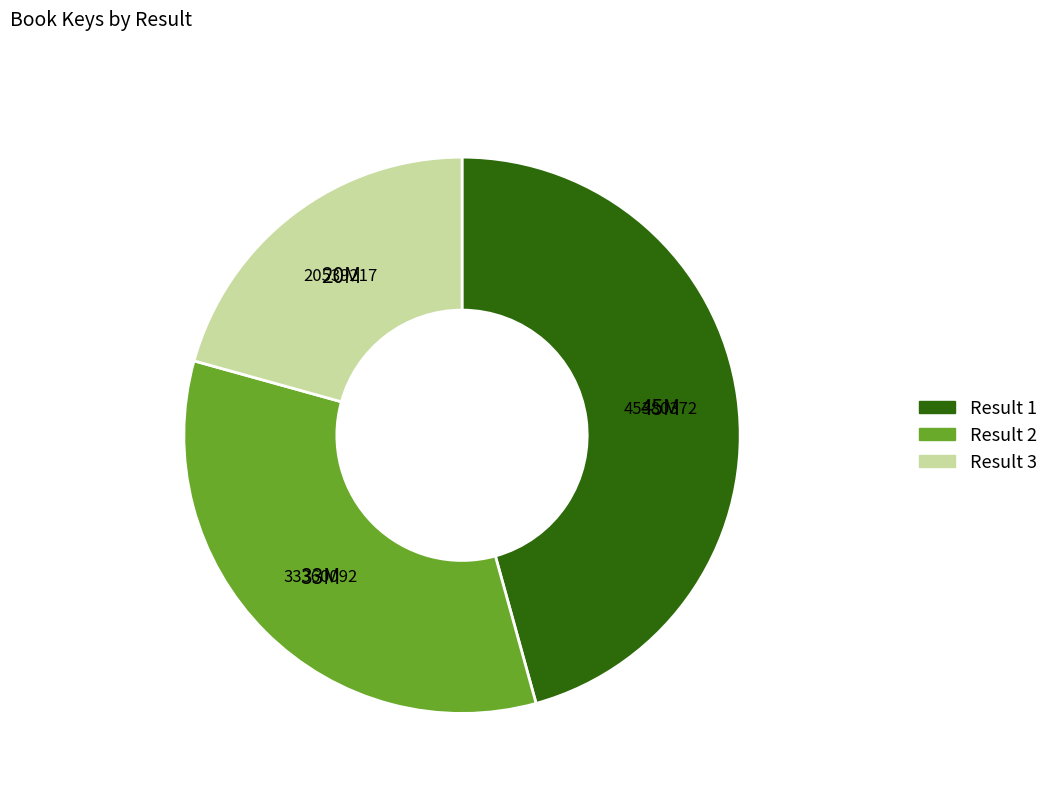

Is the sum of Result 1 and Result 2 greater than half?

Yes